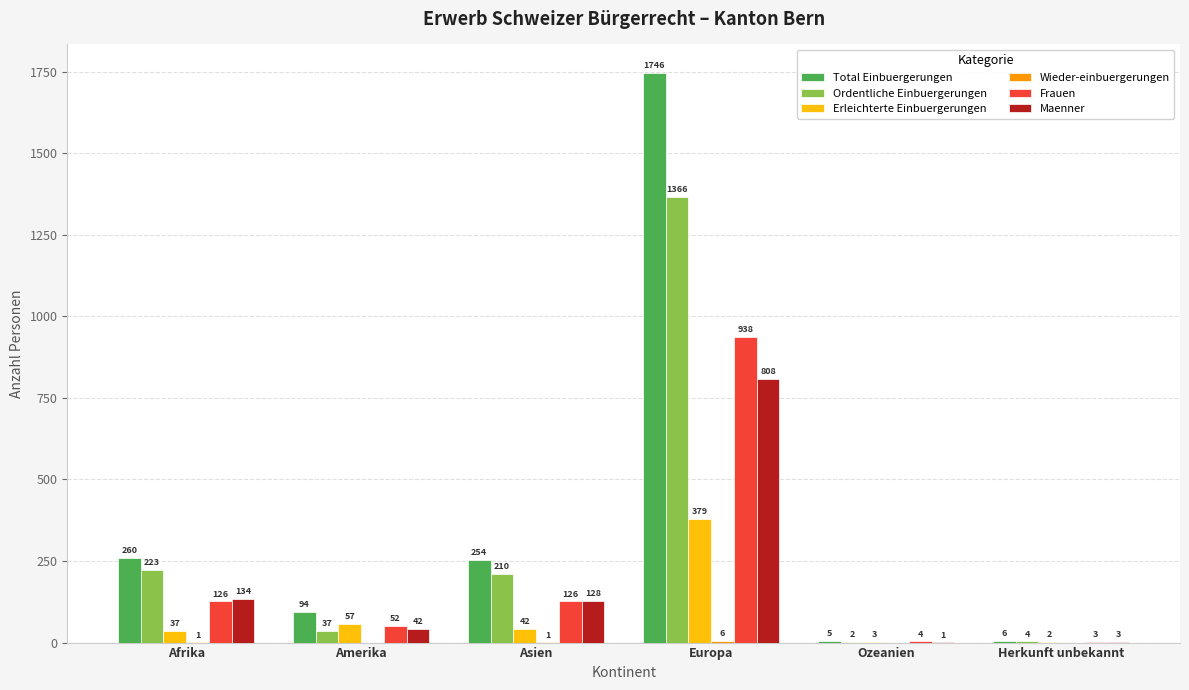

Is it true that Total Einbuergerungen equals 379 at Afrika?

False